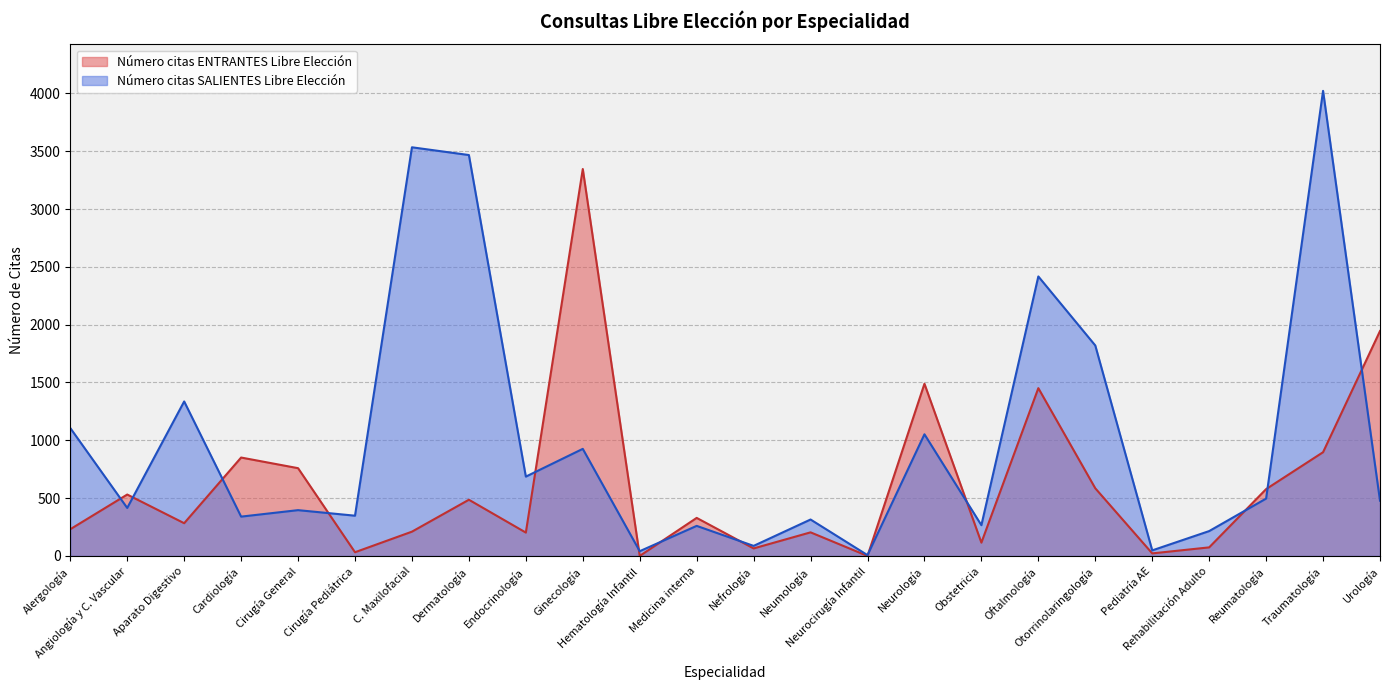

At which category does the chart reach its peak across all series?

Traumatología